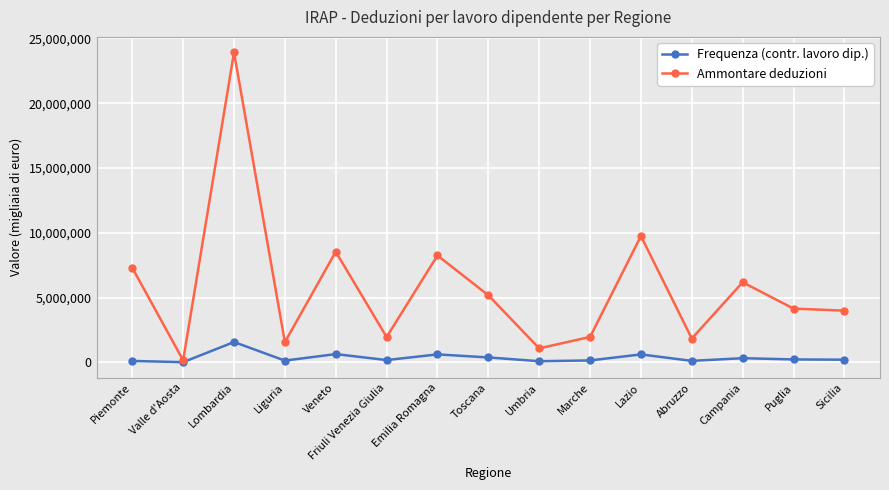

Rank the series at Lazio from highest to lowest value.

Ammontare deduzioni, Frequenza (contr. lavoro dip.)